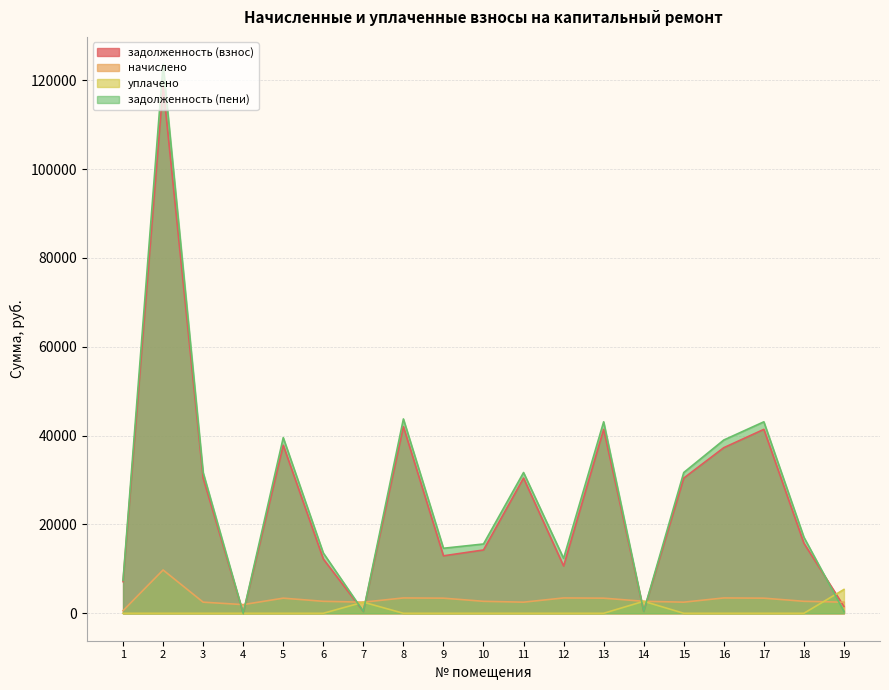

At which label does начислено reach its peak?

2